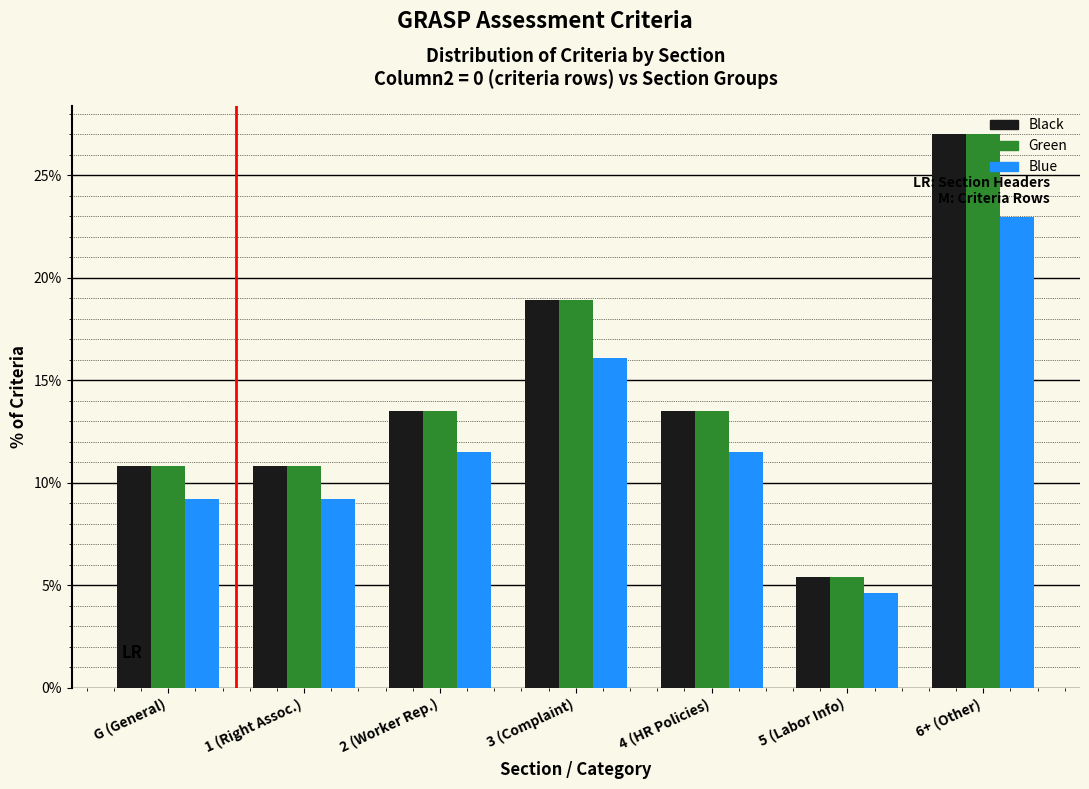

Reading left to right, what are all the values shown in this chart?

Black: 10.8	10.8	13.5	18.9	13.5	5.4	27.0
Green: 10.8	10.8	13.5	18.9	13.5	5.4	27.0
Blue: 9.2	9.2	11.5	16.1	11.5	4.6	23.0